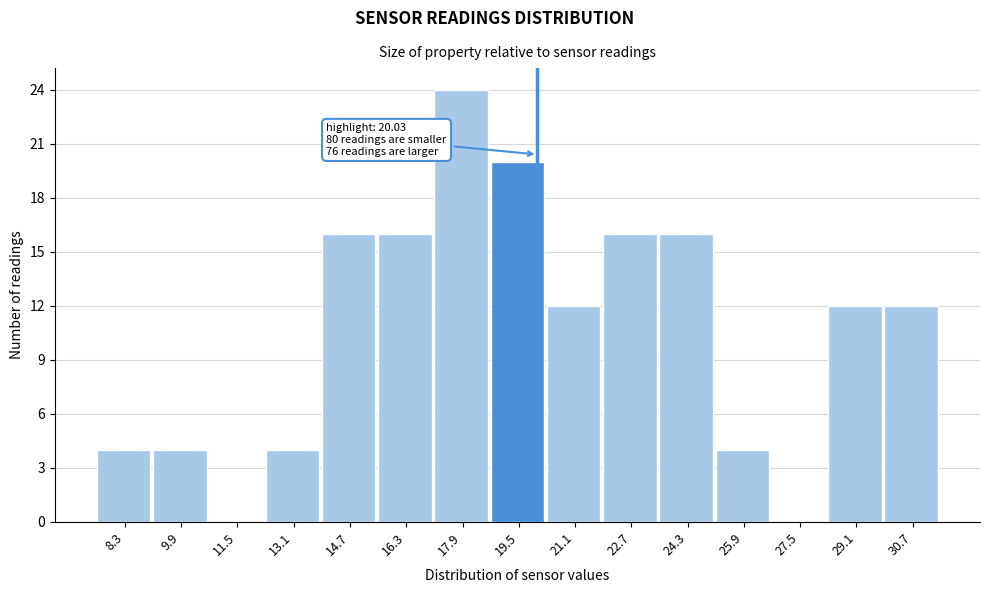

Over which range of the x-axis is the bar tallest?

17.2 to 18.8